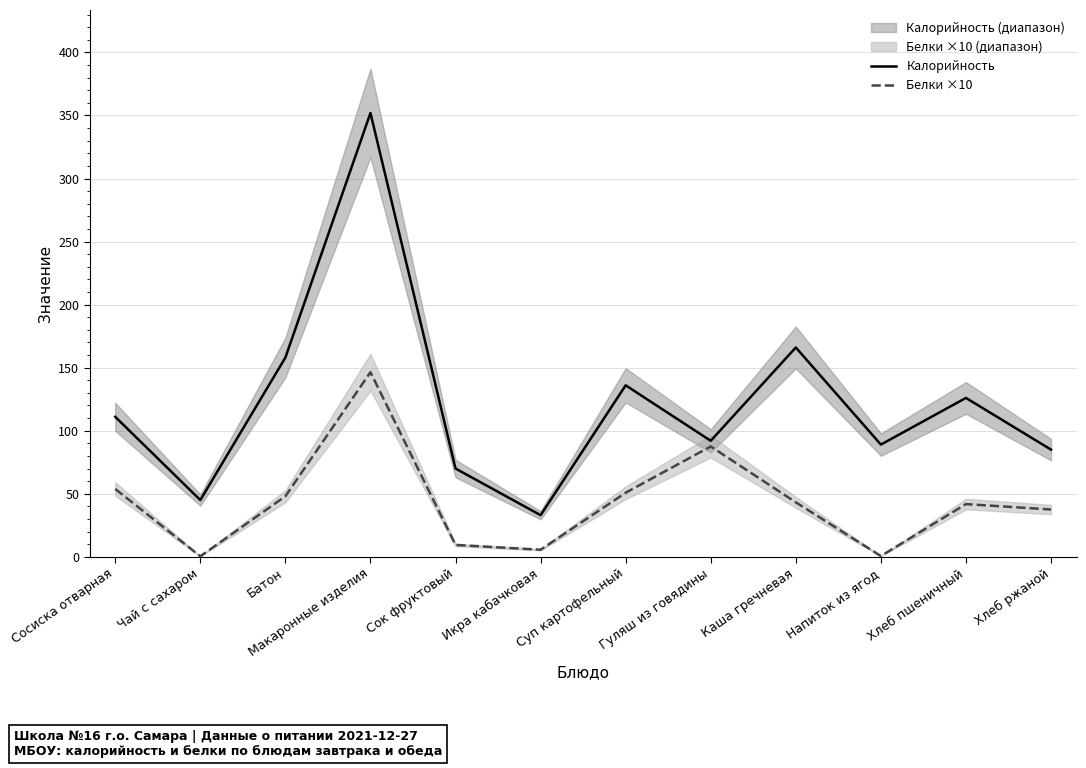

Read the Белки ×10 value at Батон.

48.0